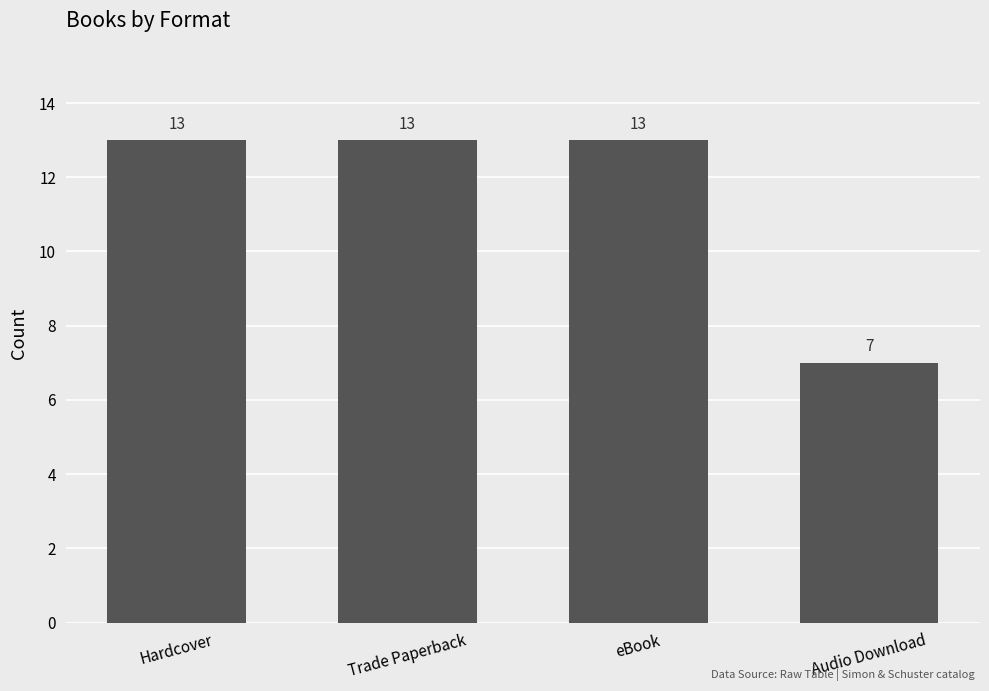

What position from the right is Hardcover?

4